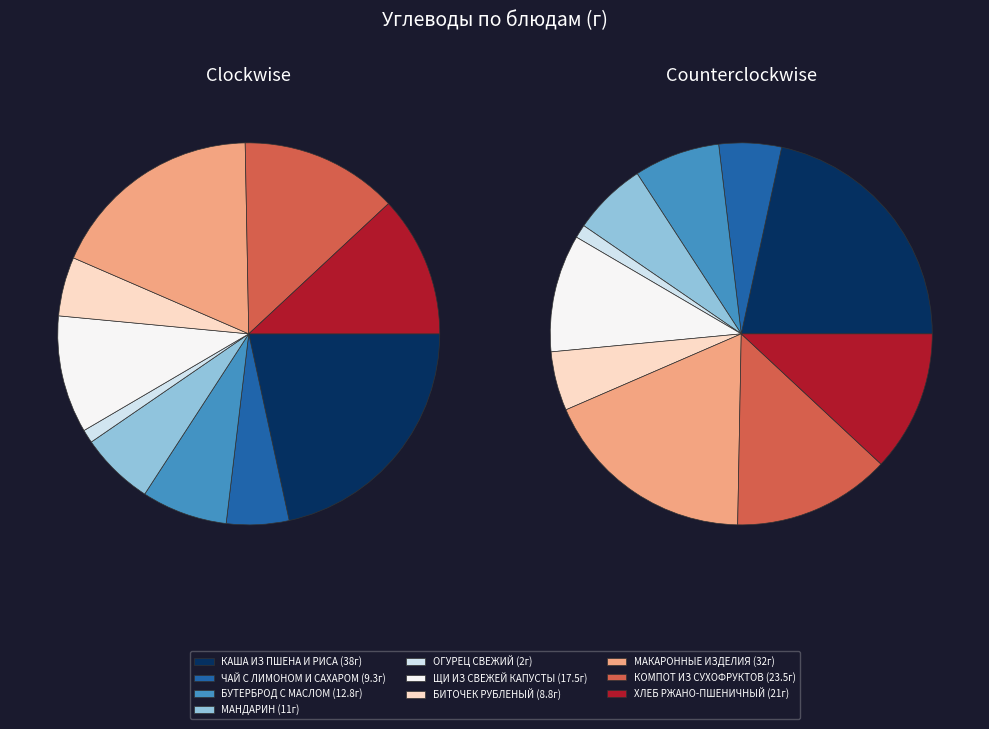

Does КОМПОТ ИЗ СУХОФРУКТОВ account for over 50% of the chart?

No